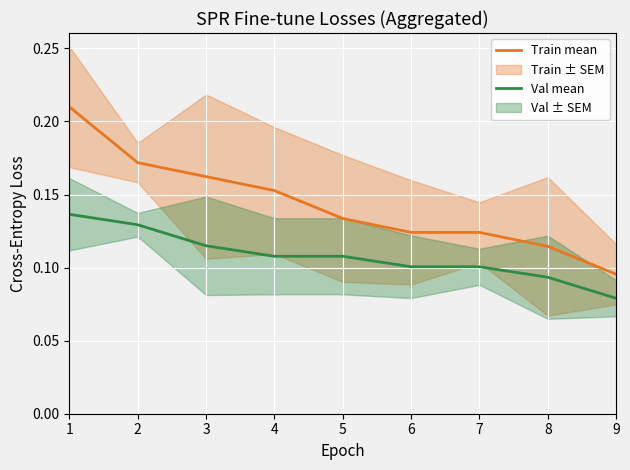

Read the Train mean value at 3.

0.2